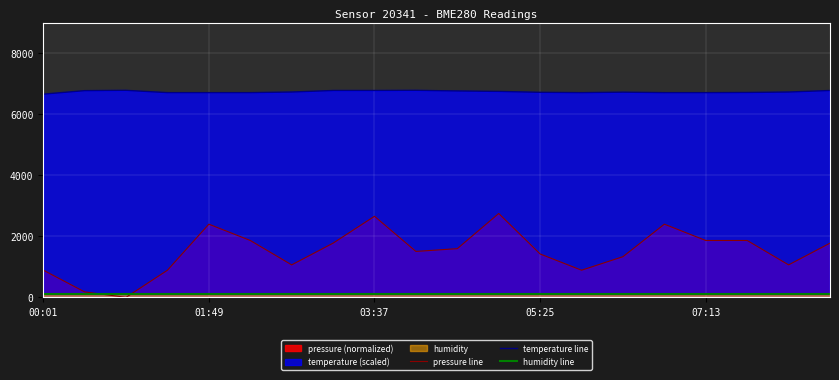

Reading left to right, extract all data points from this chart.

pressure line: 893.0	178.0	0.0	890.0	2400.0	1865.0	1065.0	1778.0	2659.0	1506.0	1597.0	2750.0	1422.0	890.0	1334.0	2400.0	1865.0	1865.0	1065.0	1778.0
temperature line: 6665.0	6780.0	6790.0	6715.0	6715.0	6715.0	6735.0	6785.0	6785.0	6790.0	6770.0	6755.0	6725.0	6715.0	6730.0	6715.0	6715.0	6720.0	6735.0	6785.0
humidity line: 100.0	100.0	100.0	100.0	100.0	100.0	100.0	100.0	100.0	100.0	100.0	100.0	100.0	100.0	100.0	100.0	100.0	100.0	100.0	100.0